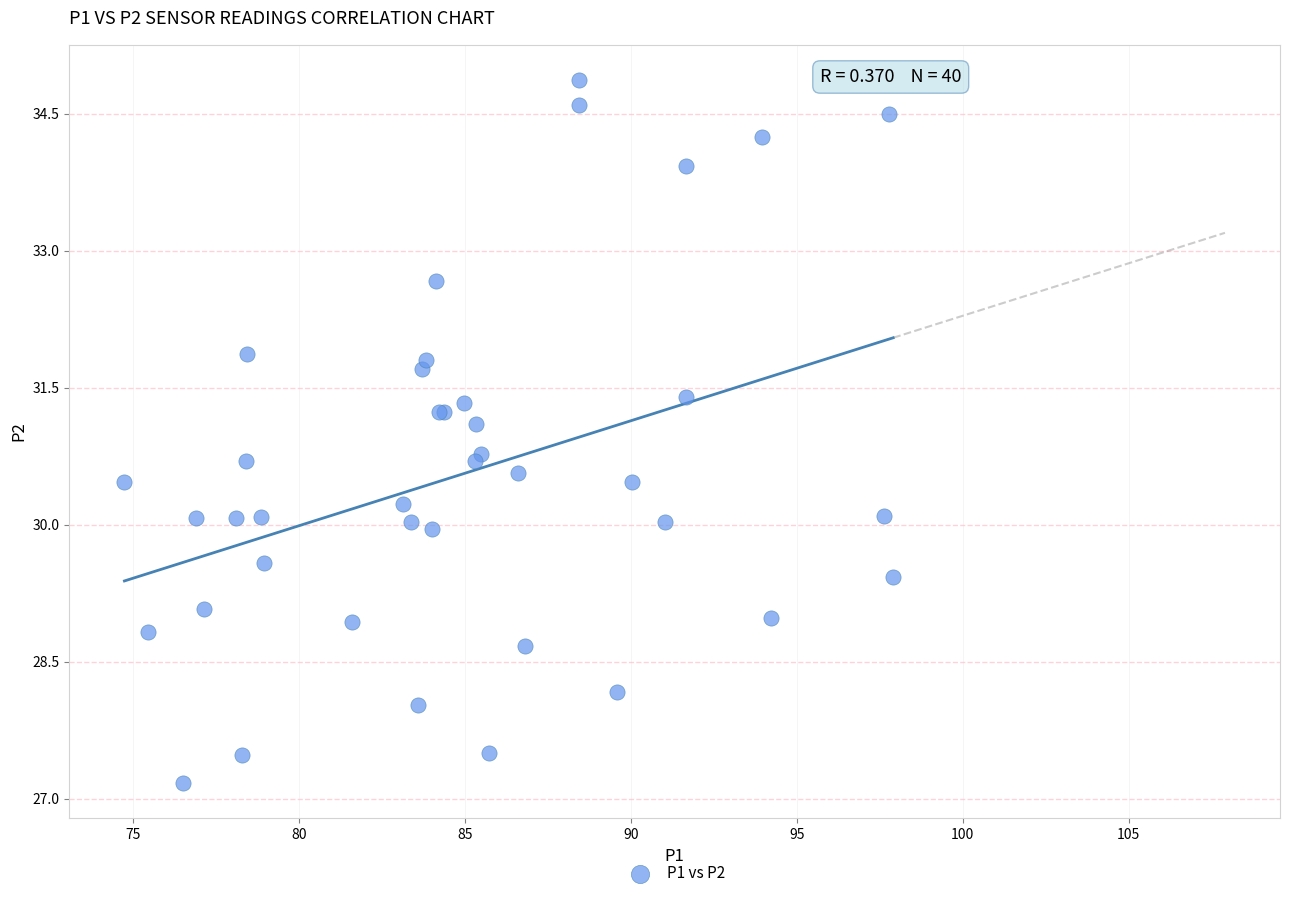

What Y value in the scatter plot is closest to 31?

31.1